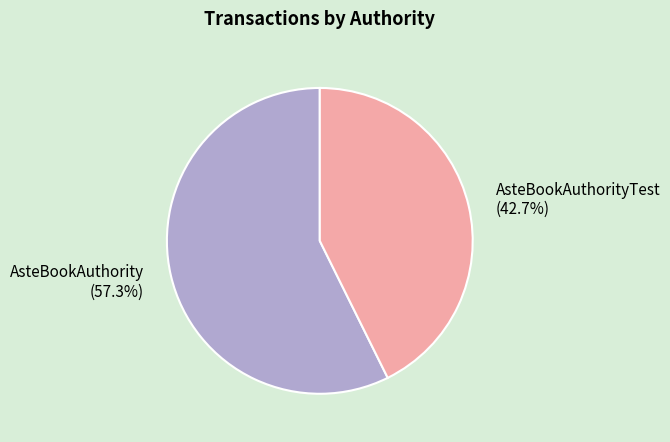

What portion of the pie excludes AsteBookAuthority?

42.7%